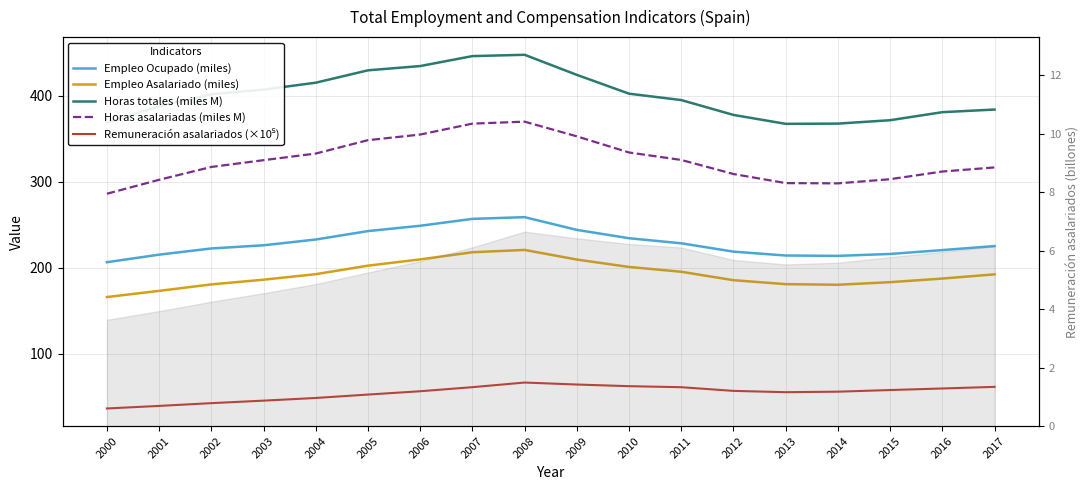

Where is the first local maximum for Remuneración asalariados (×10⁵)?

2008